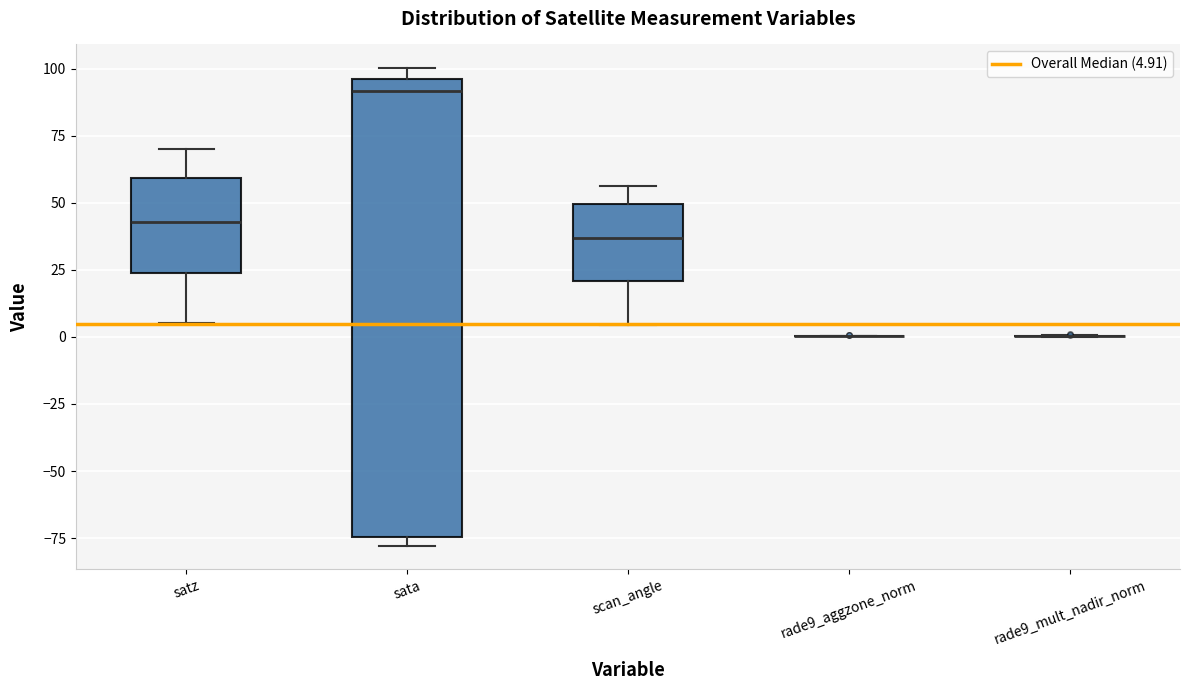

Reading left to right, transcribe this box plot: for each box, give where its median line is, the range the box spans, and where its two whiskers end, as read against the y-axis. The values are not printed on the chart, so give them approximately, as read against the axis.

satz: median 45, box 25 to 60, whiskers 5 to 70
sata: median 90, box -75 to 95, whiskers -80 to 100
scan_angle: median 35, box 20 to 50, whiskers 5 to 55
rade9_aggzone_norm: box collapsed to a line at 0, whiskers 0 to 0
rade9_mult_nadir_norm: box collapsed to a line at 0, whiskers 0 to 0